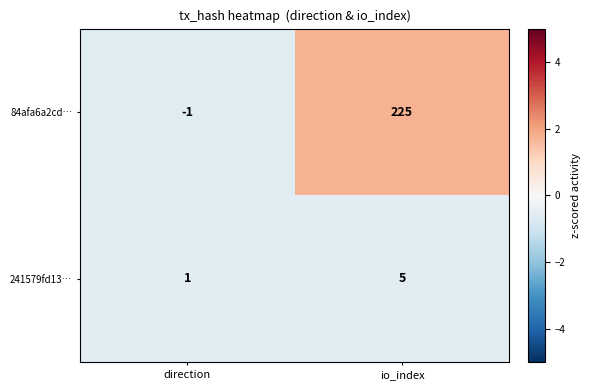

At which label does 241579fd13… reach its peak?

io_index